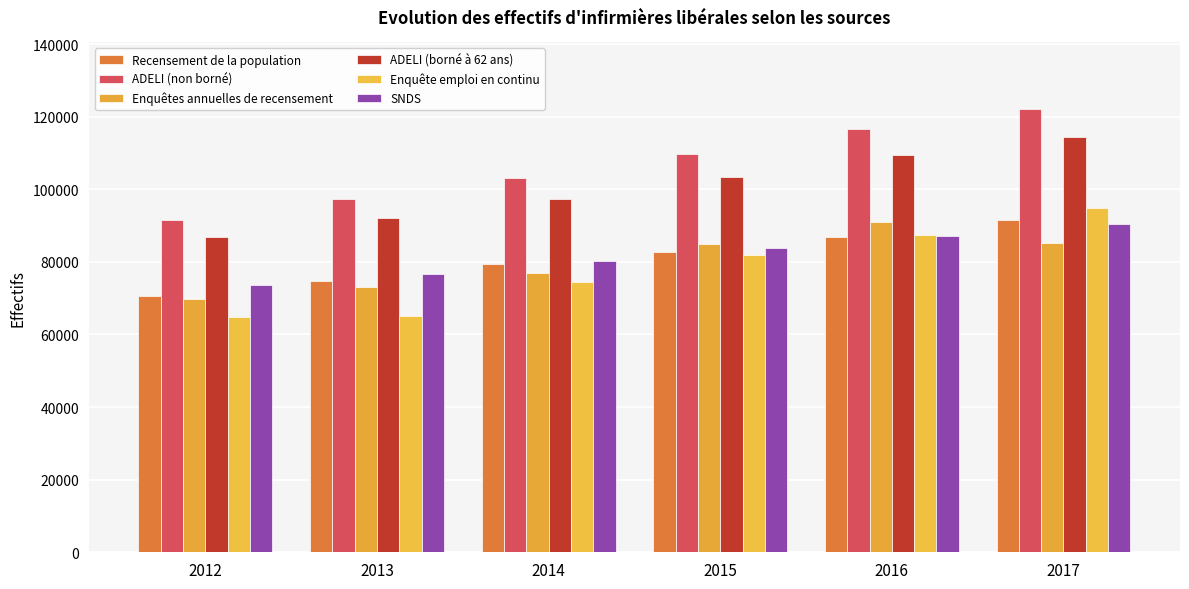

Count the number of data series in this chart.

6